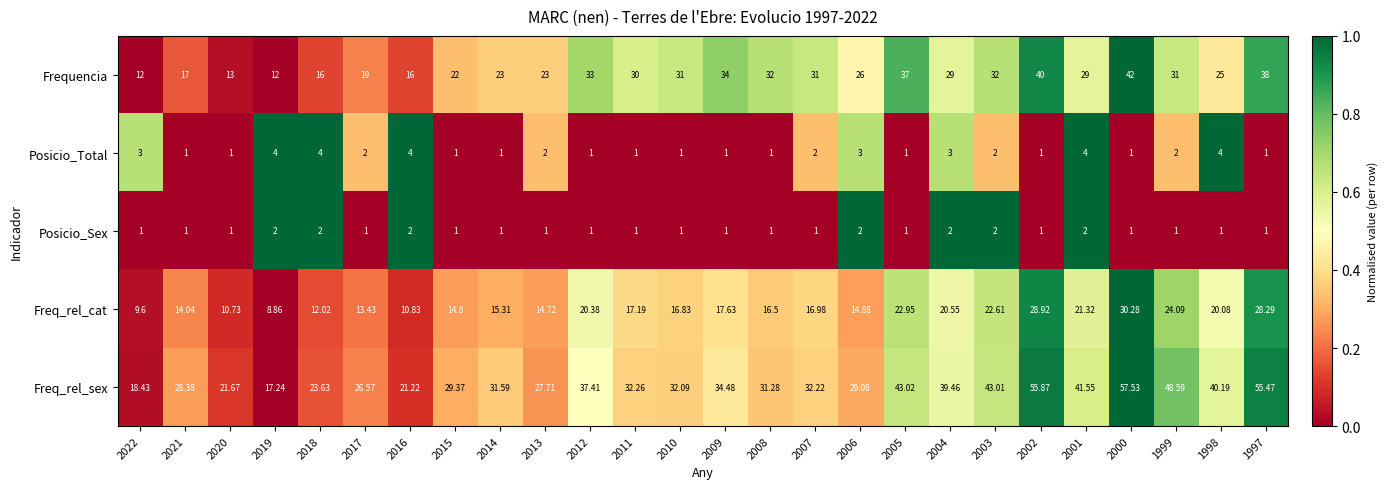

At 2022, list the series in order from smallest to largest.

Posicio_Sex, Posicio_Total, Freq_rel_cat, Frequencia, Freq_rel_sex